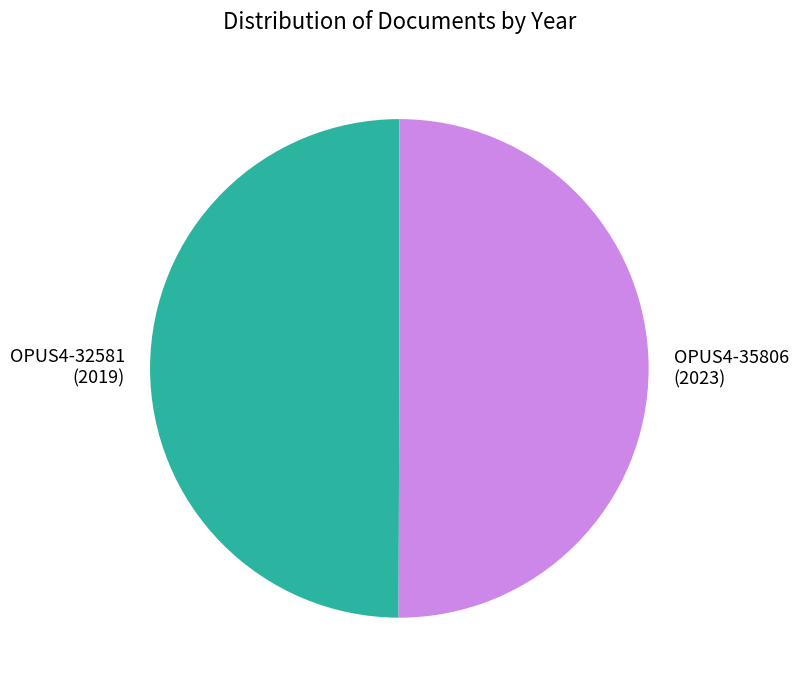

The OPUS4-32581 slice represents 57% of the pie. True or false?

False